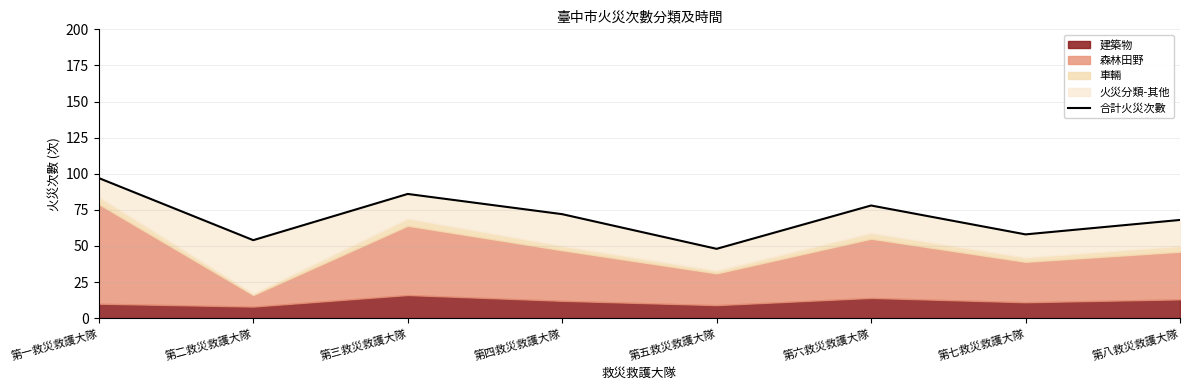

Approximately how many times larger is the value at 第八救災救護大隊 compared to 第七救災救護大隊?

1.2